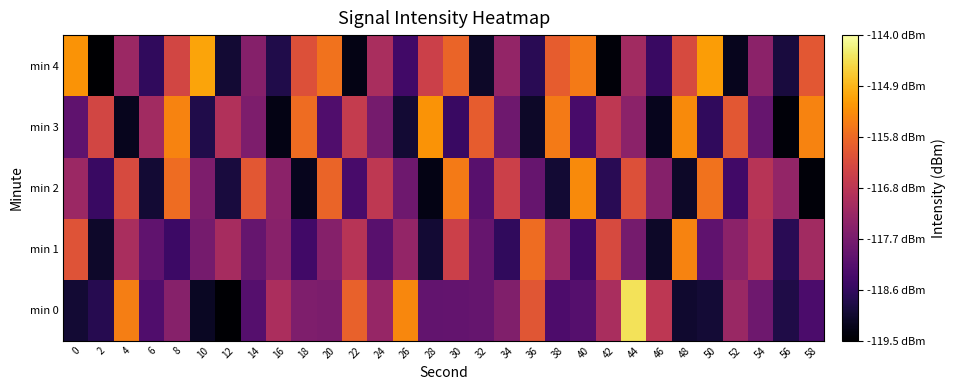

Rank the series at 44 from highest to lowest value.

min 0, min 2, min 4, min 3, min 1